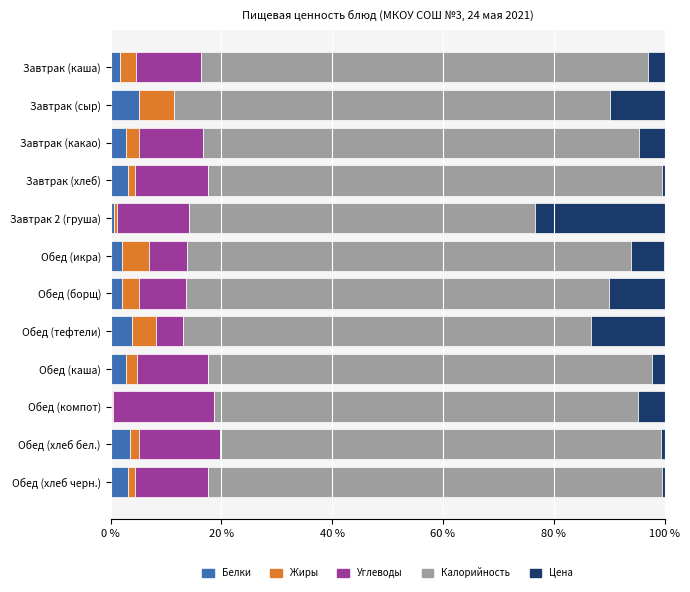

What is the highest value of the Белки series?

5.1